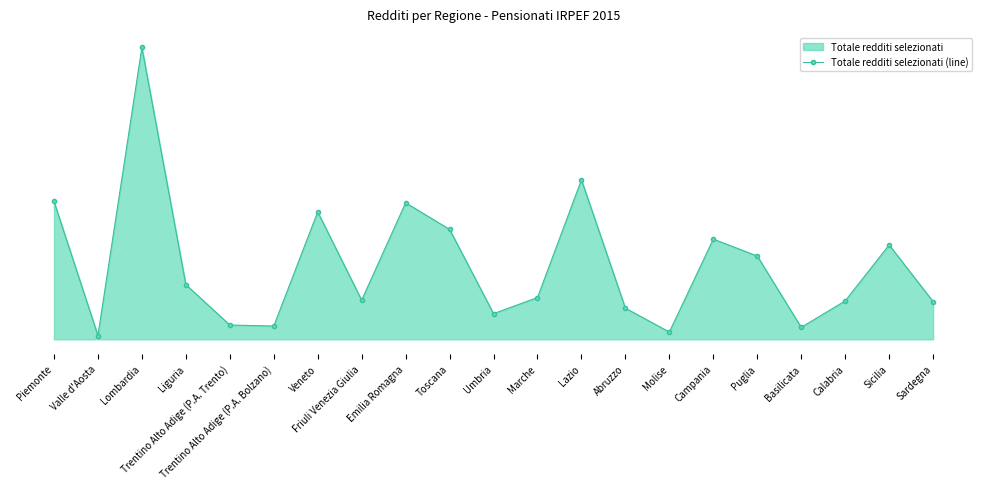

How many interior local valleys (lower than both neighbors) does the data have?

6